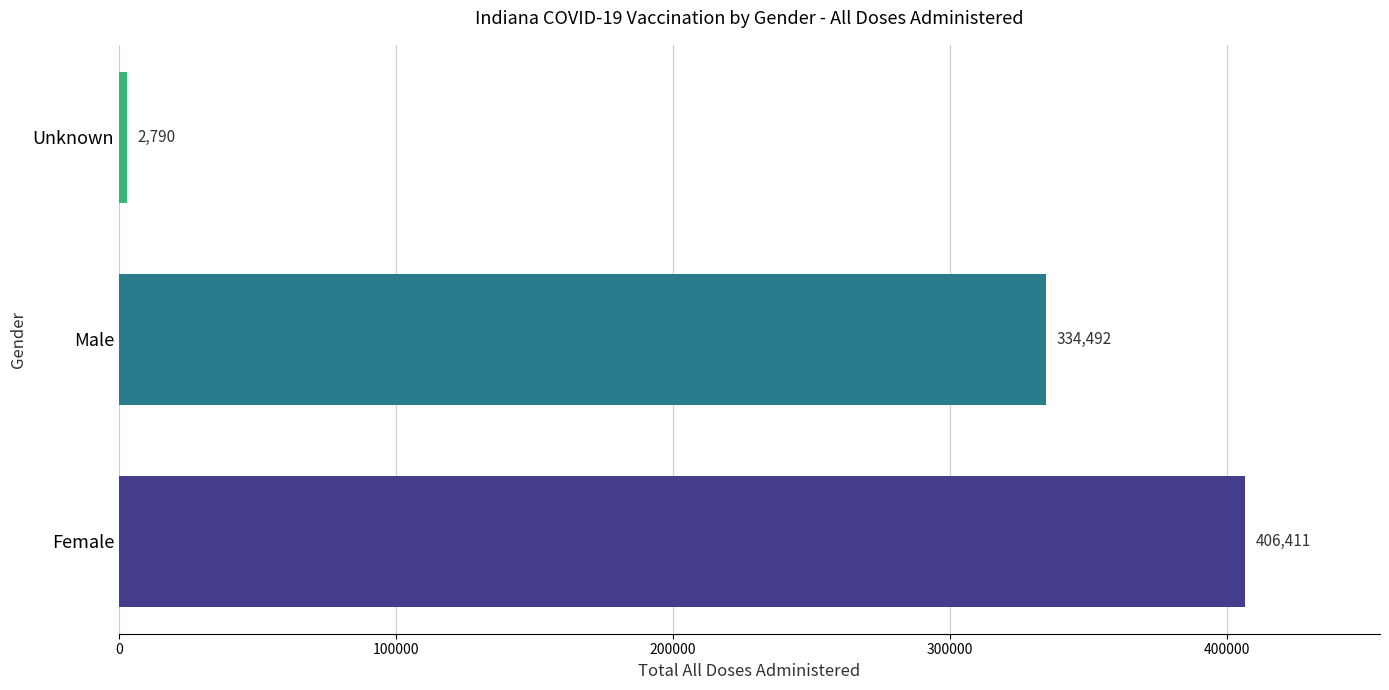

How many categories are shown in the chart?

3